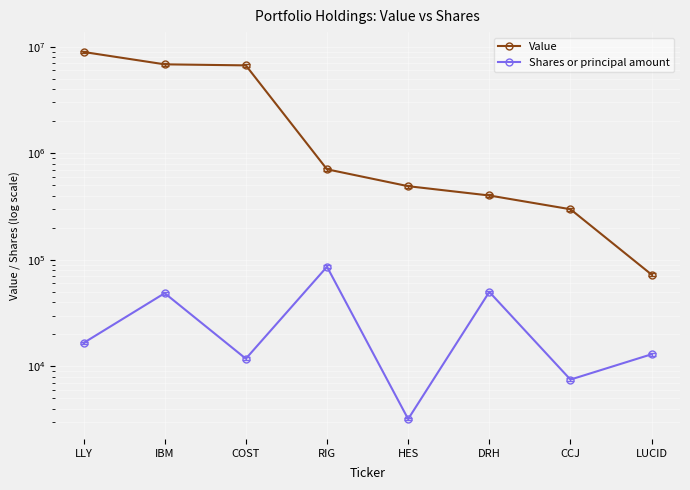

True or false: Value and Shares or principal amount intersect in this chart.

False